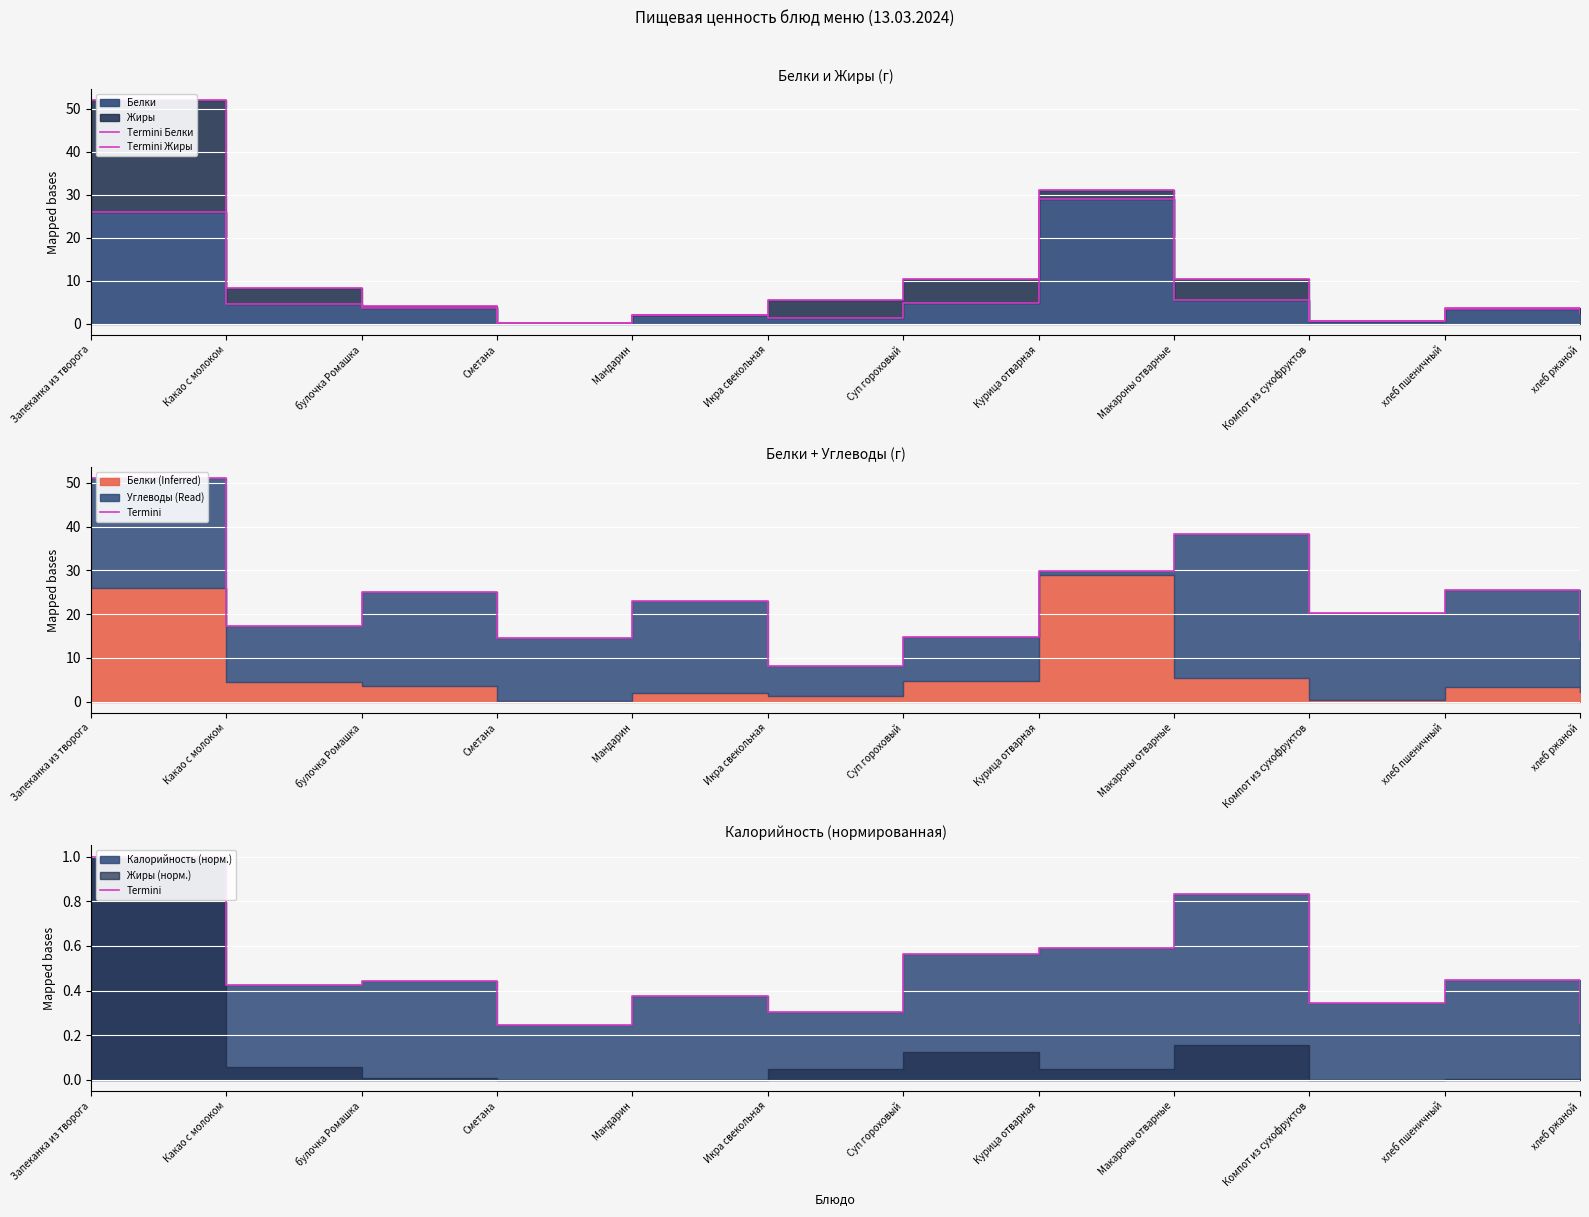

How many intersections are there between Termini and Termini Жиры?

2